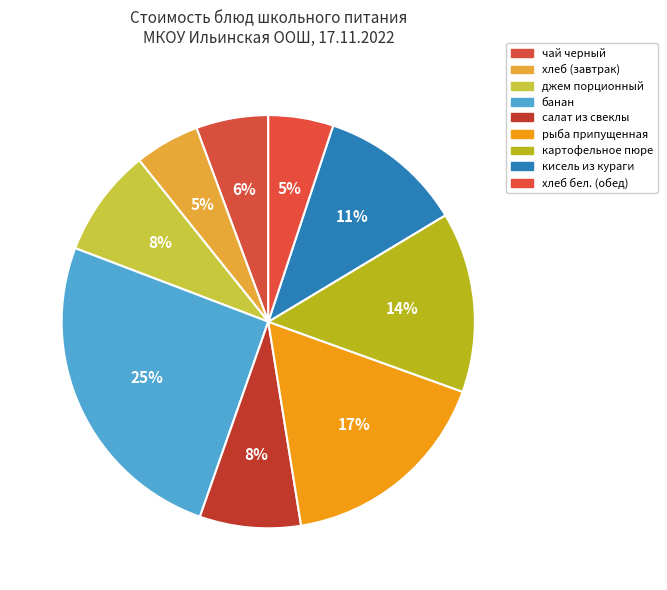

Does any single category account for the majority?

No